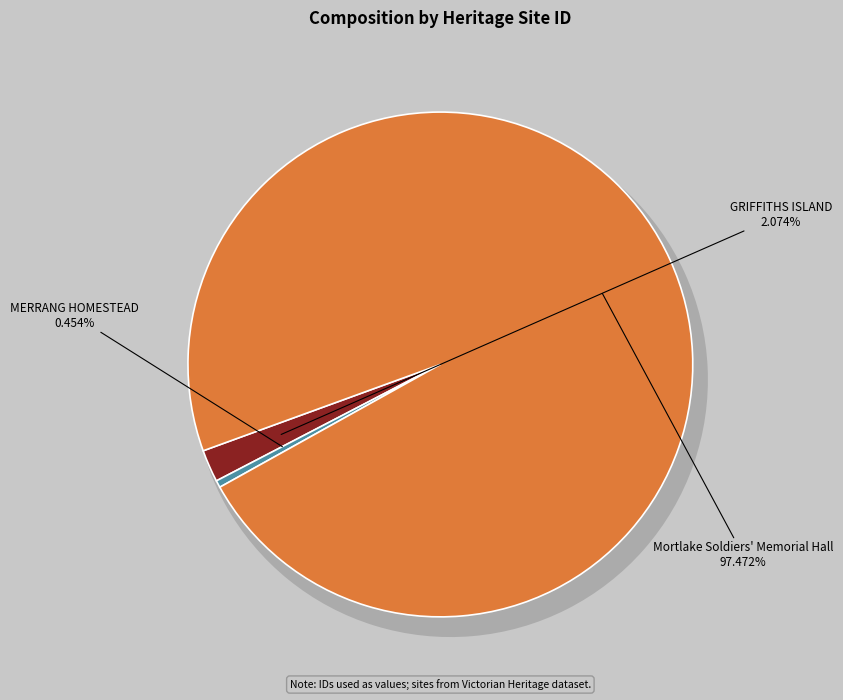

Approximately how many times larger is the value at Mortlake Soldiers' Memorial Hall compared to GRIFFITHS ISLAND?

47.0